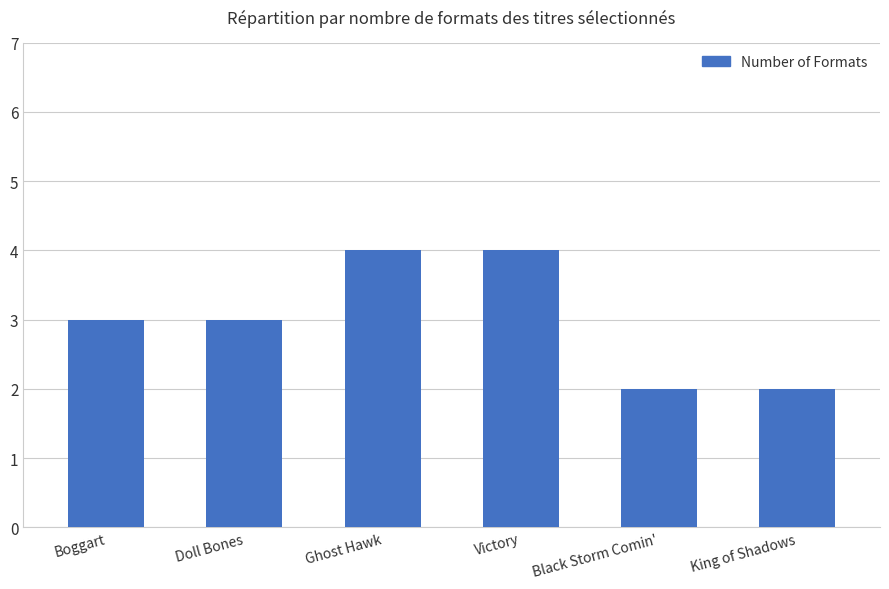

What position from the right is Black Storm Comin'?

2